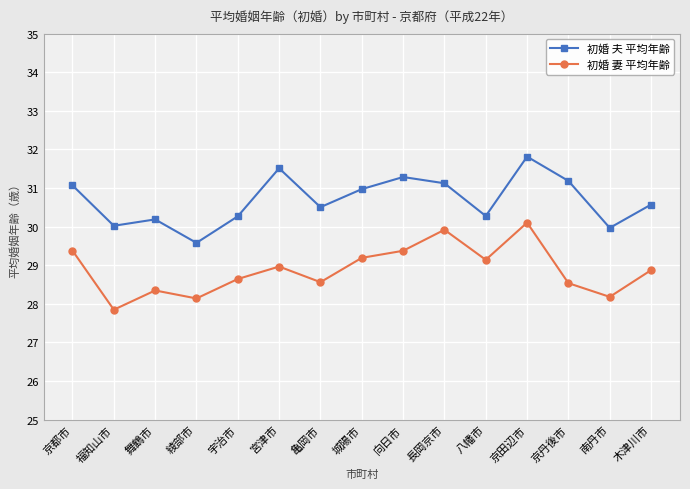

What is the difference between the 初婚 妻 平均年齢 values at 福知山市 and 綾部市?

0.3